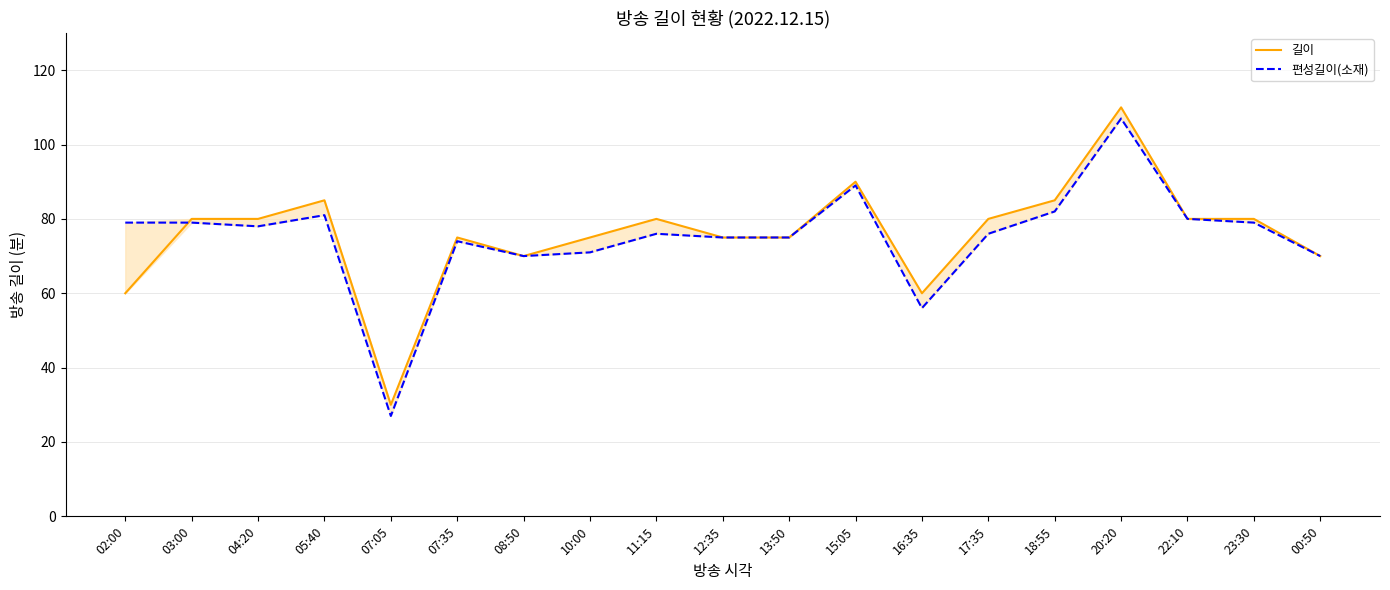

Which series has the largest total across all categories?

길이